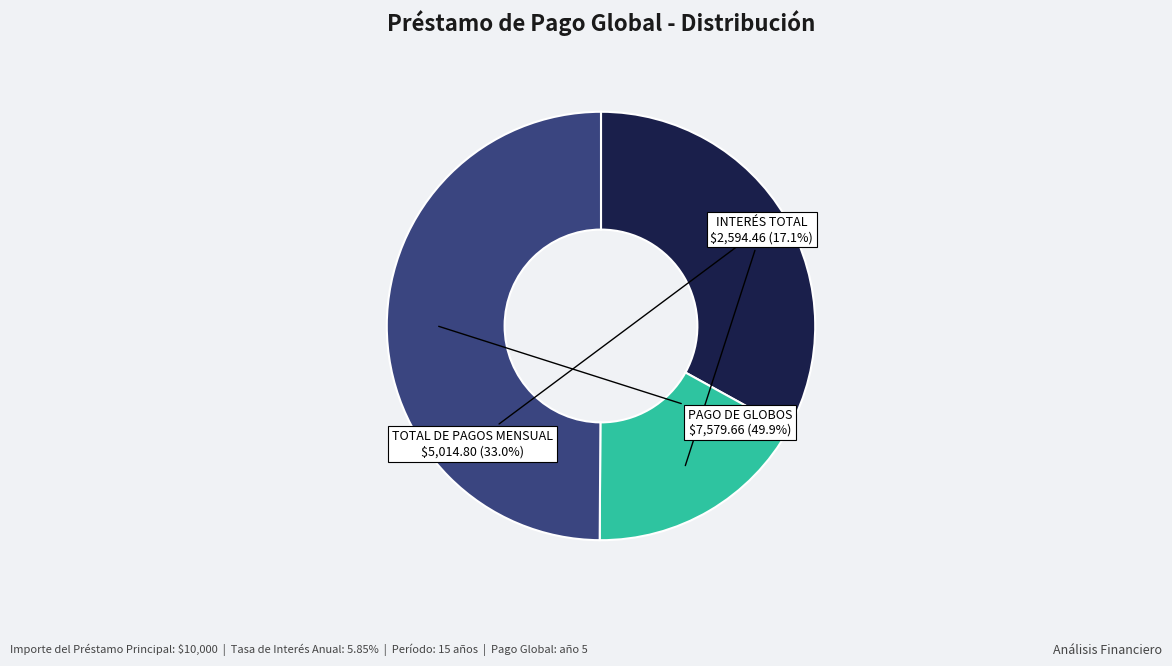

How many segments does this pie chart have?

3